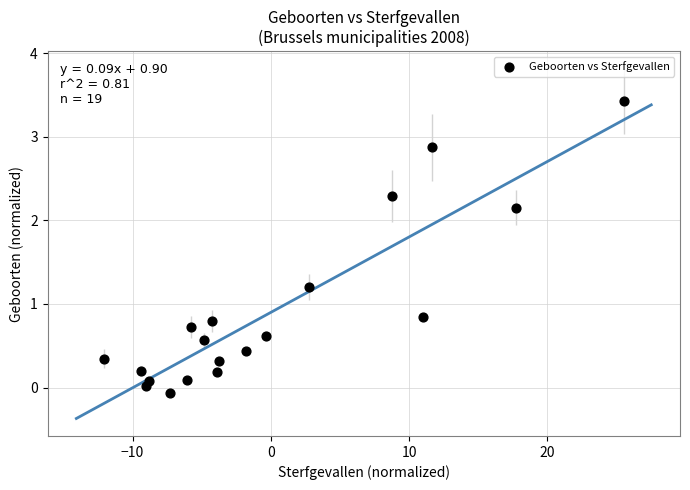

What is the range of Y values (max minus min)?

3.5